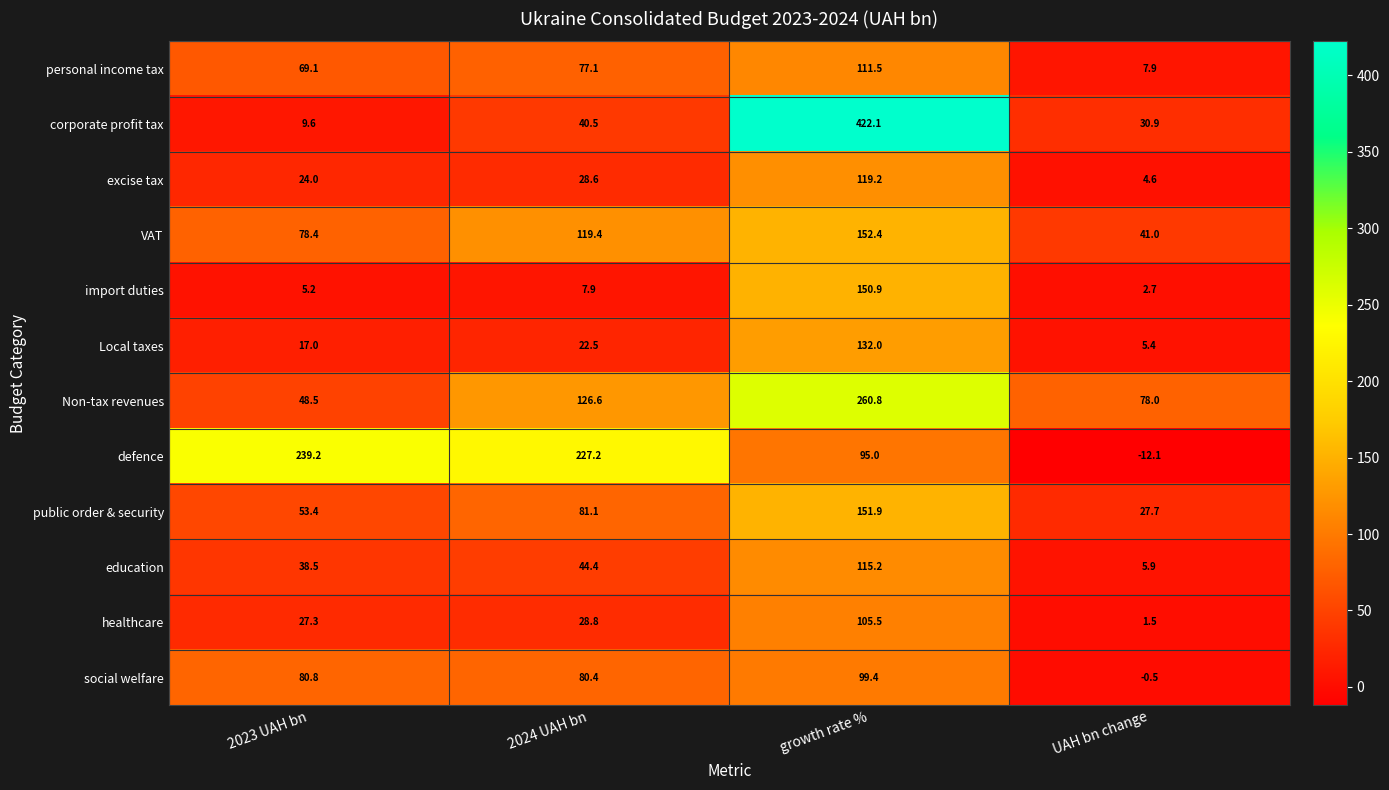

What is the total value across all series at 2024 UAH bn?

884.5